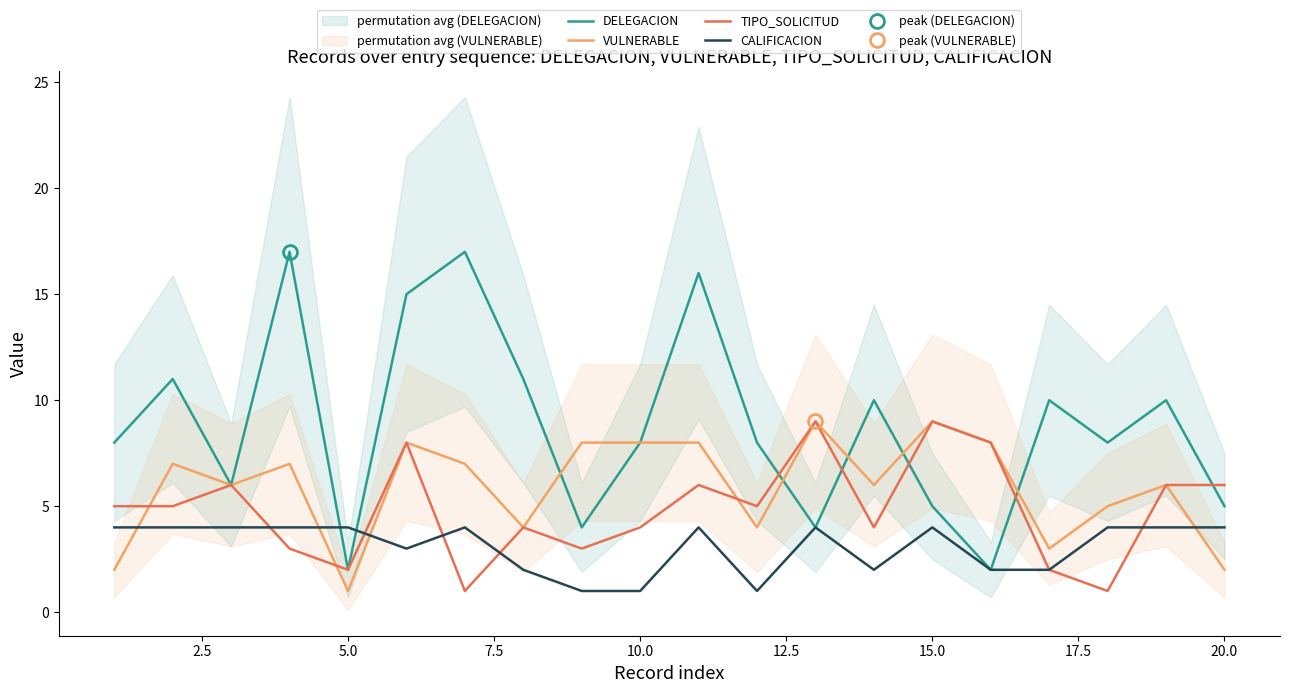

Reading left to right, extract all data points from this chart.

DELEGACION: 8	11	6	17	2	15	17	11	4	8	16	8	4	10	5	2	10	8	10	5
VULNERABLE: 2	7	6	7	1	8	7	4	8	8	8	4	9	6	9	8	3	5	6	2
TIPO_SOLICITUD: 5	5	6	3	2	8	1	4	3	4	6	5	9	4	9	8	2	1	6	6
CALIFICACION: 4	4	4	4	4	3	4	2	1	1	4	1	4	2	4	2	2	4	4	4